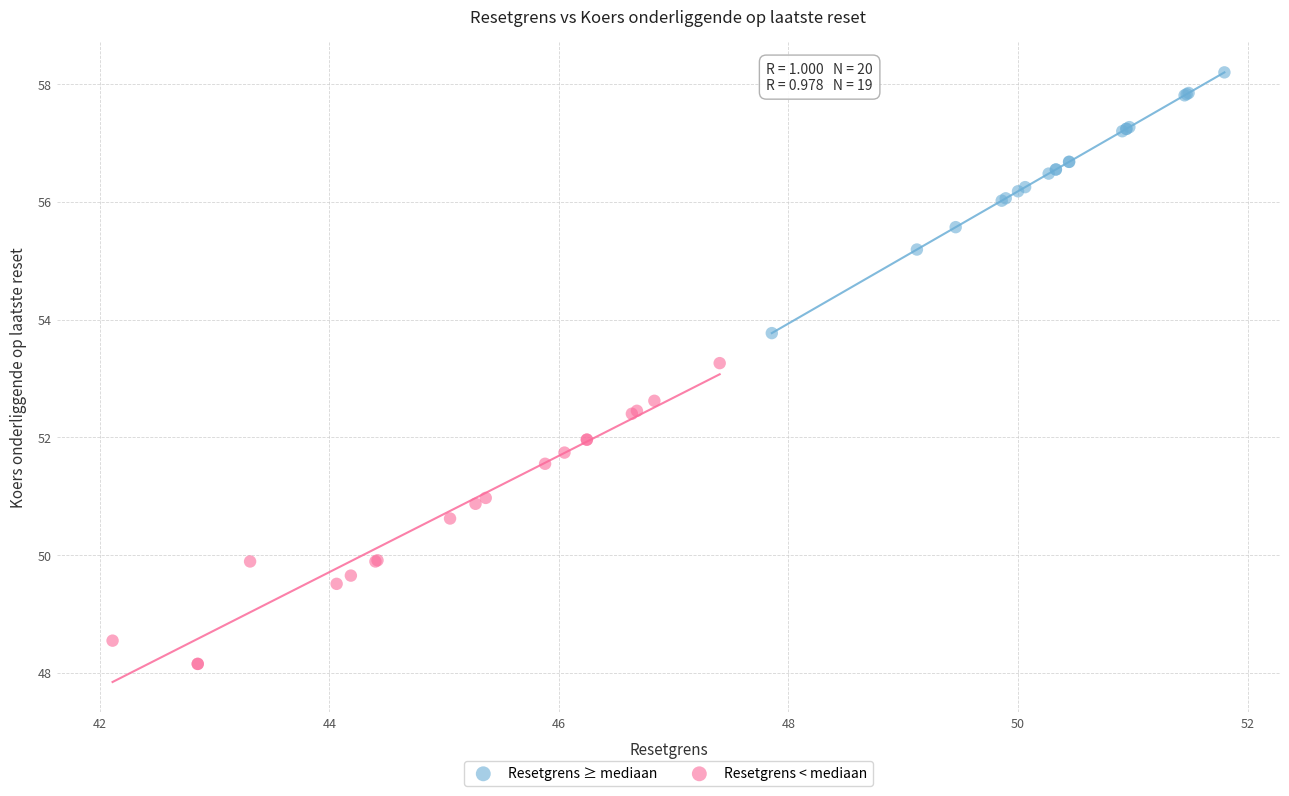

Which series has the widest spread of Y values?

Resetgrens < mediaan